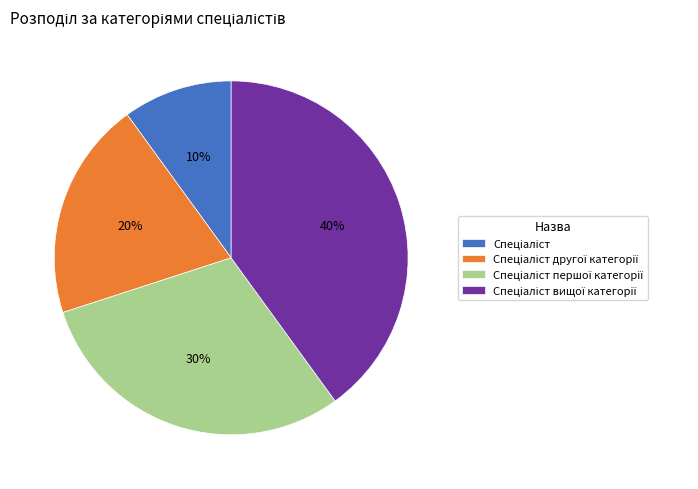

Is there a majority slice in this chart?

No